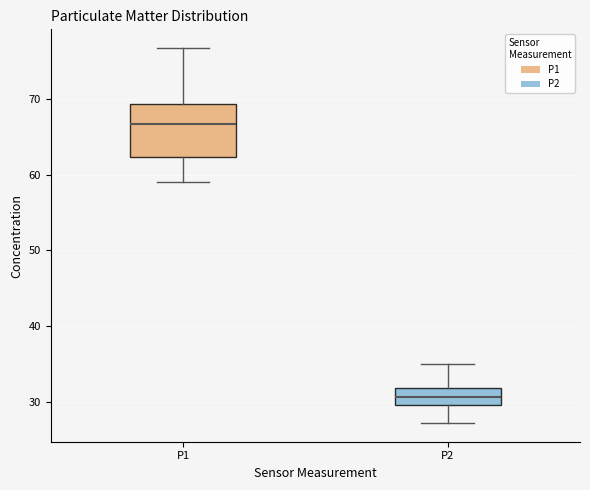

Where does the upper whisker of the box for P1 end on the y-axis? The values are not printed on the chart, so give them approximately, as read against the axis.

77